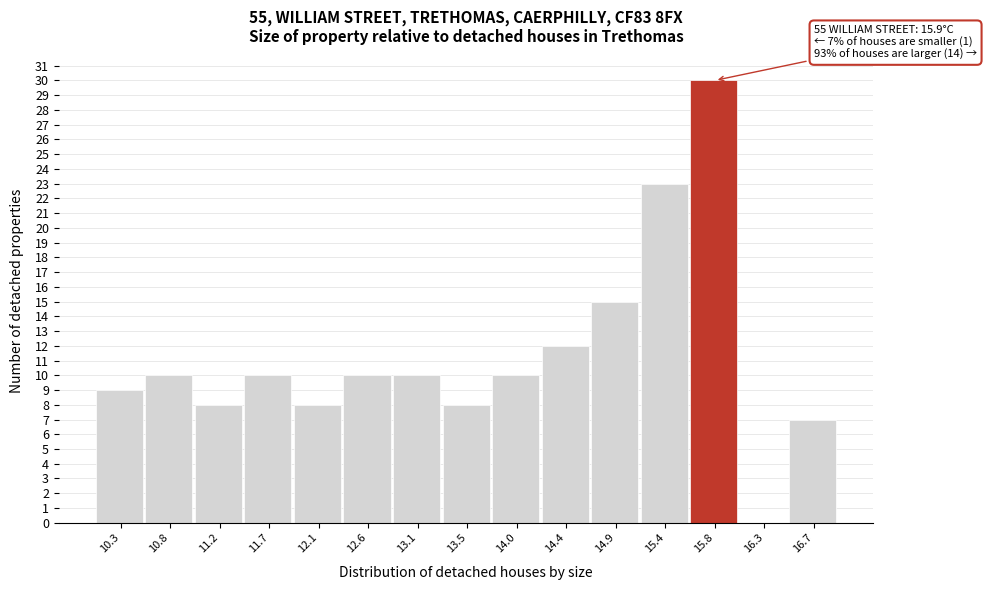

Reading left to right, list all the values displayed in this chart.

10.3=9	10.8=10	11.2=8	11.7=10	12.1=8	12.6=10	13.1=10	13.5=8	14.0=10	14.4=12	14.9=15	15.4=23	15.8=30	16.3=0	16.7=7